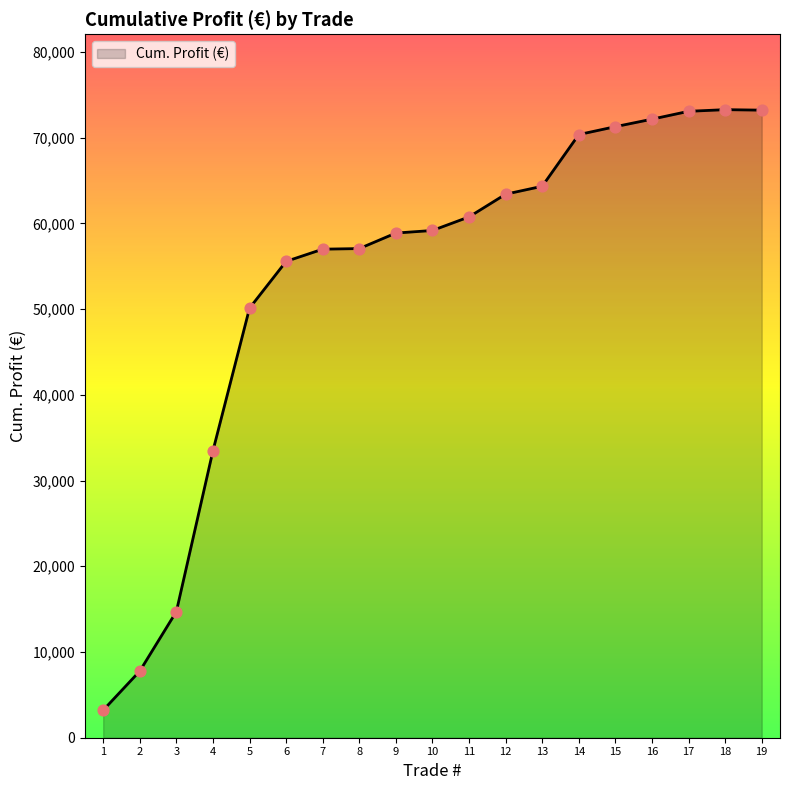

Approximately how many times larger is the value at 5 compared to 17?

0.7